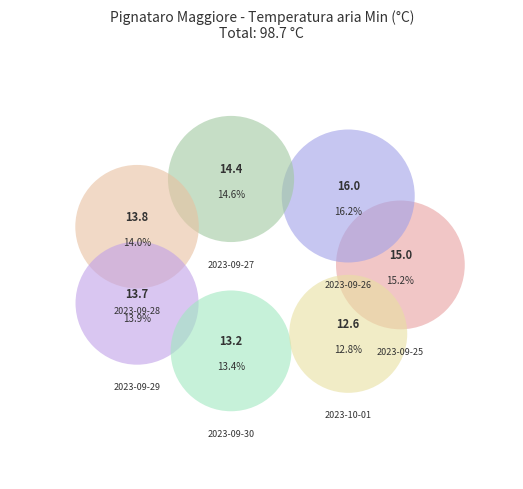

To the nearest percent, what is the combined percentage of 2023-09-26 and 2023-10-01?

29%